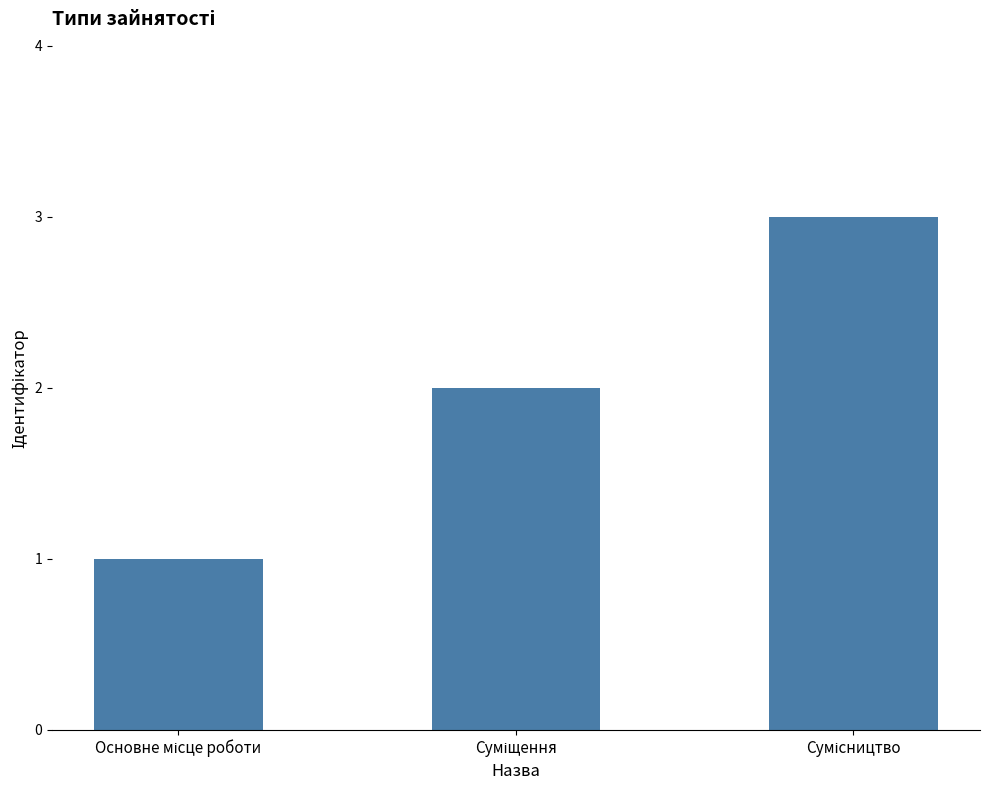

What is the minimum value shown in the chart?

1